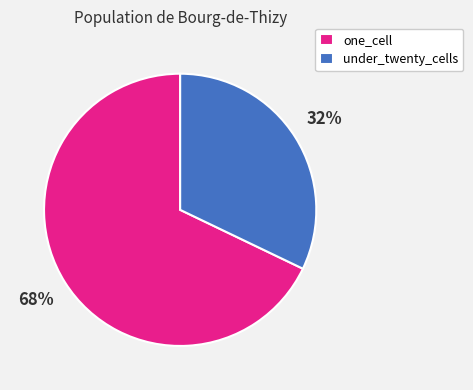

Count the number of slices in the pie.

2